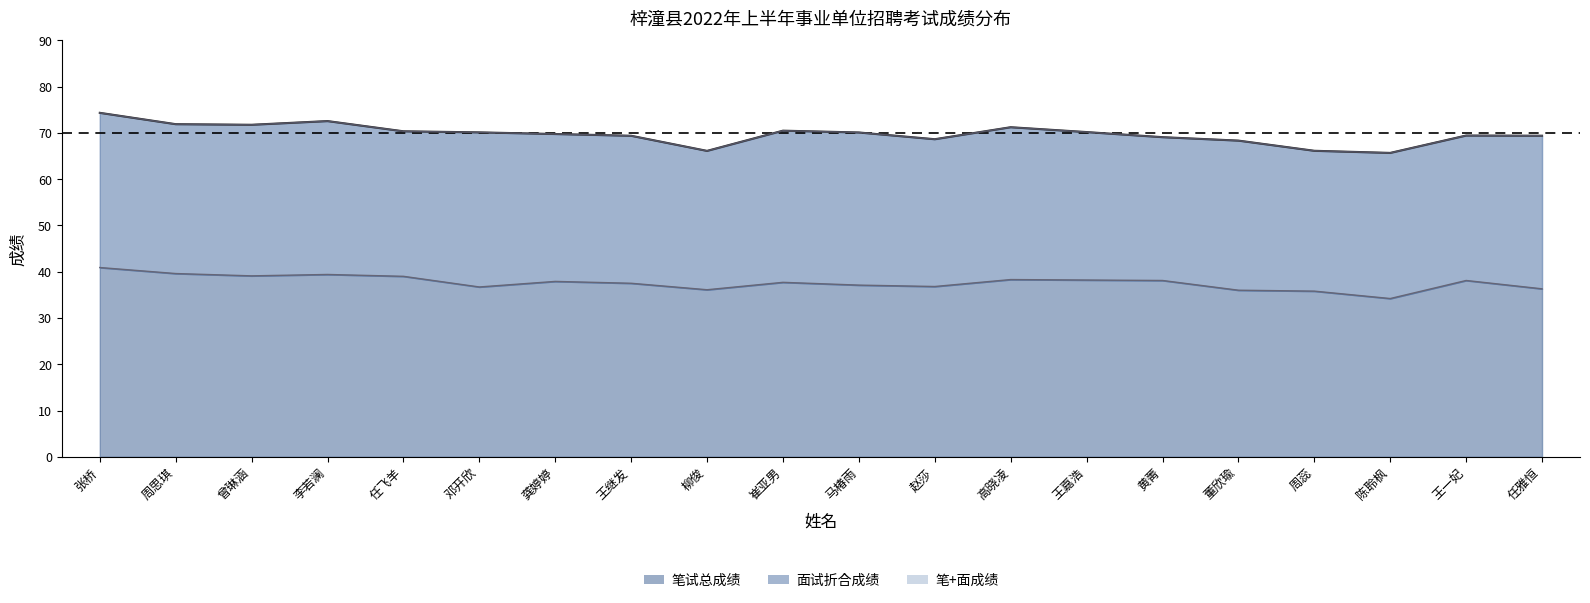

Which category has the highest value across all series?

张桥